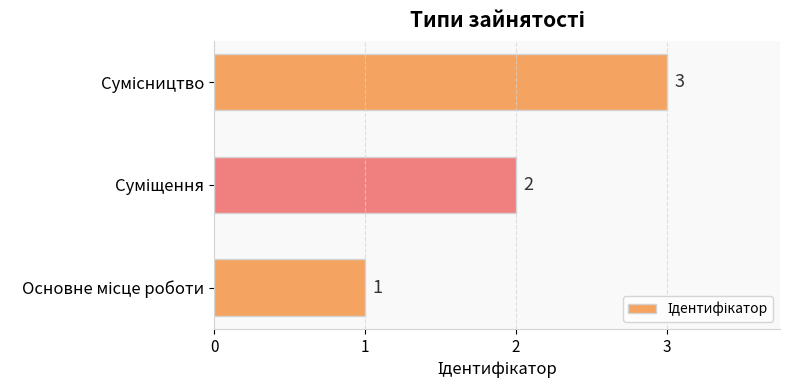

Count the values in the range 1 to 3.

3